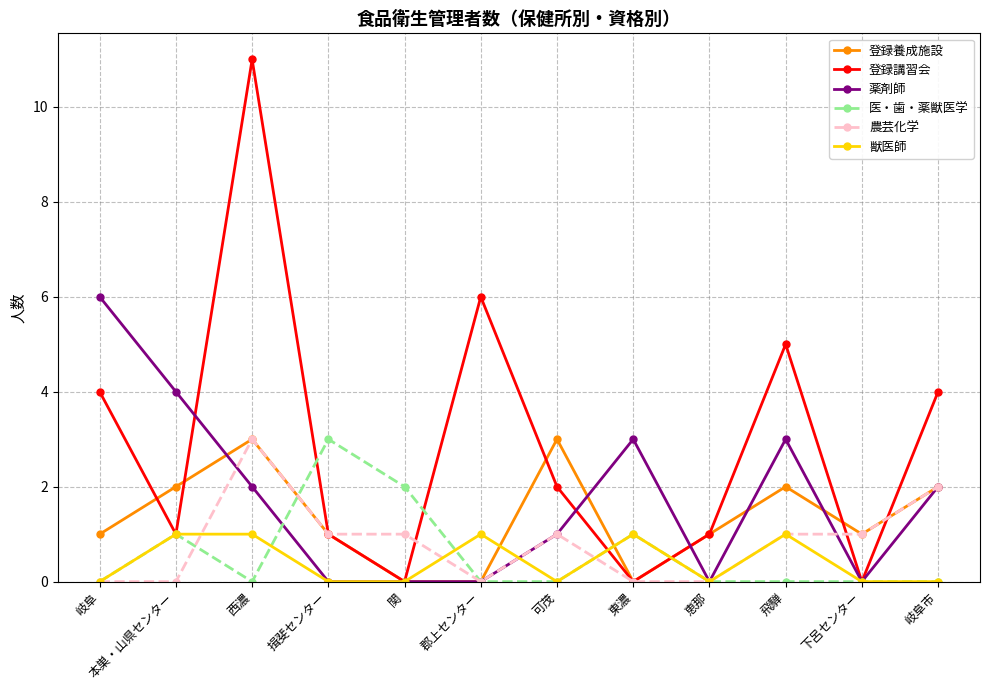

At which label does 薬剤師 reach its peak?

岐阜